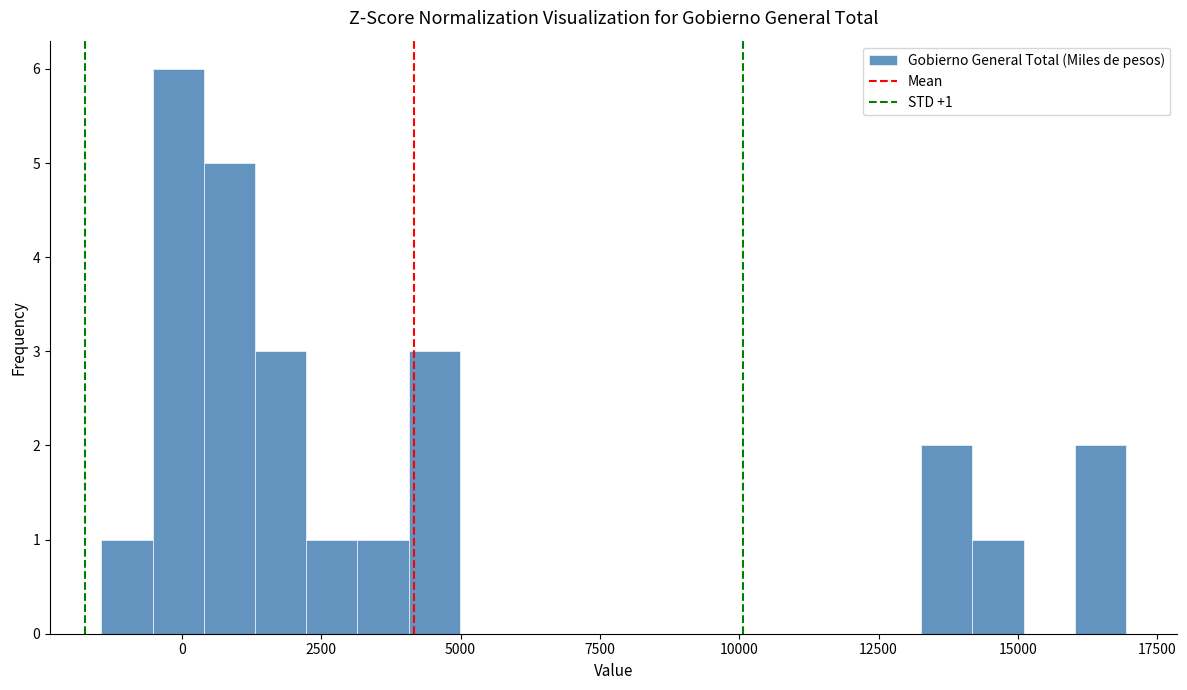

Read against the x-axis, roughly where is the centre of the tallest bar?

0